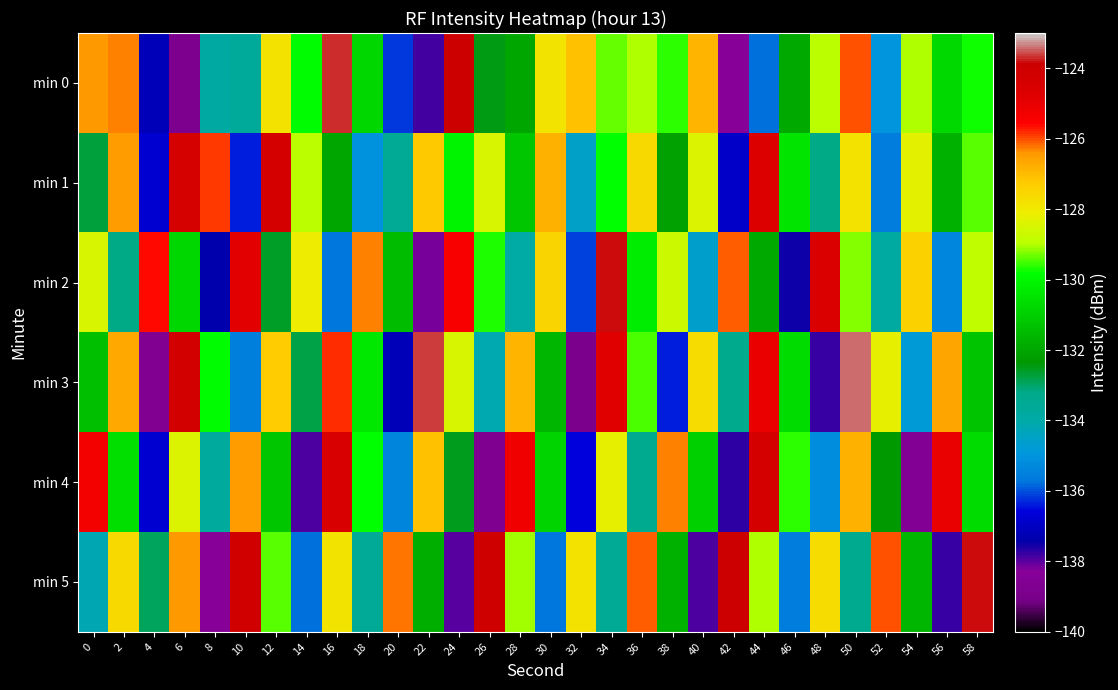

Which series has the widest spread of values?

min 3